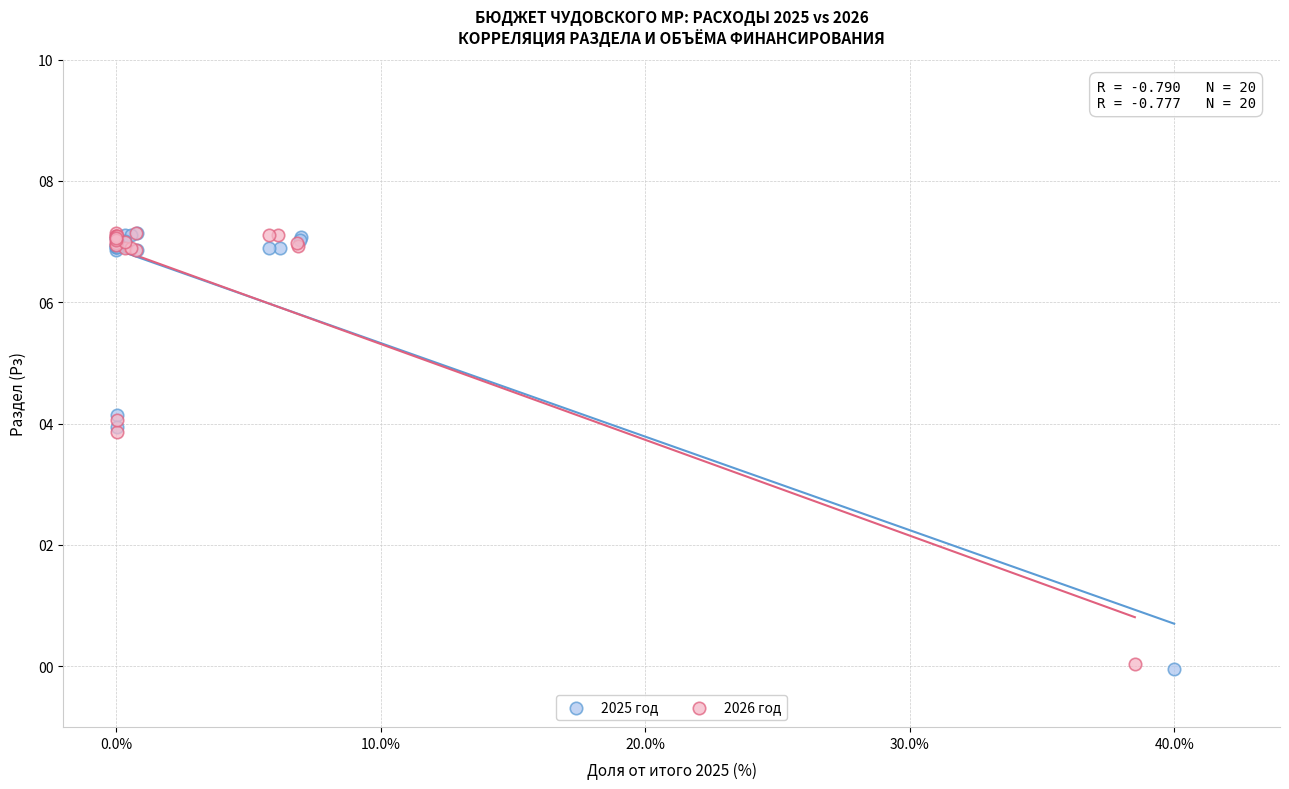

Which series has the largest Y range (max minus min)?

2025 год